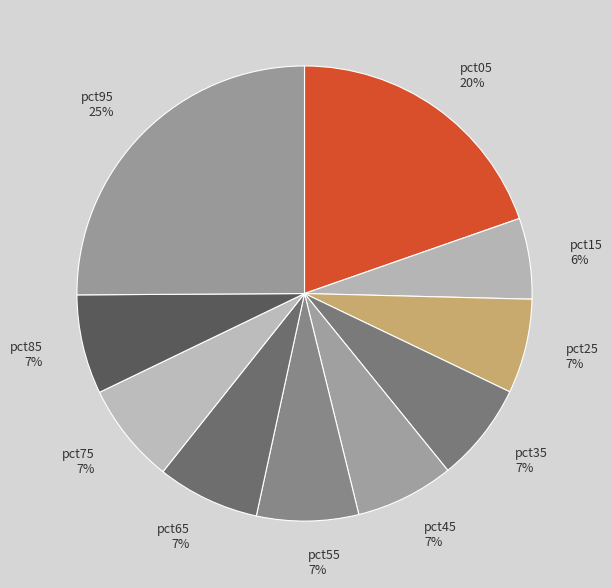

To the nearest percent, what percentage of the pie is pct95?

25%